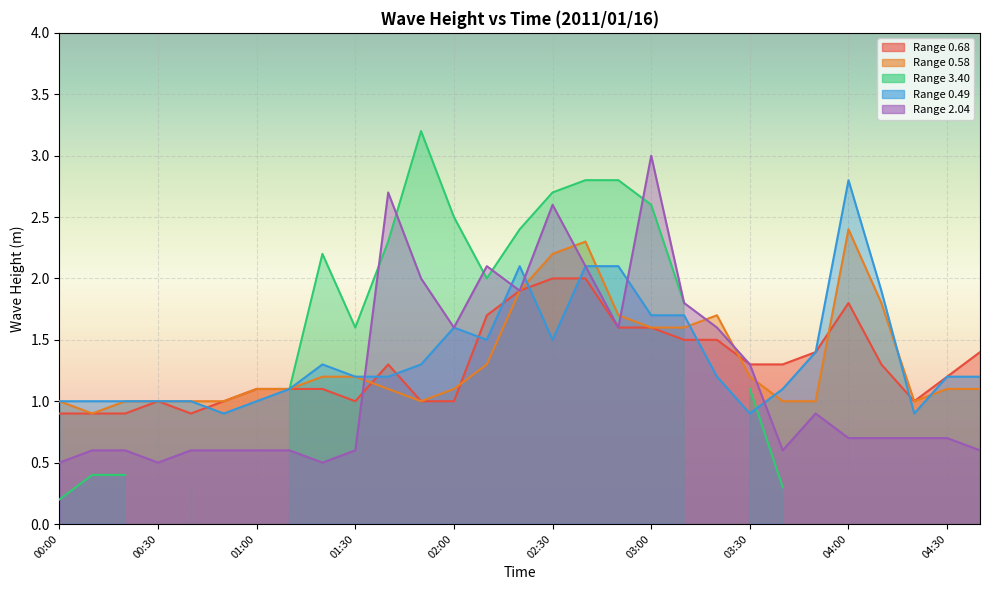

What position from the right is 01:00?

23